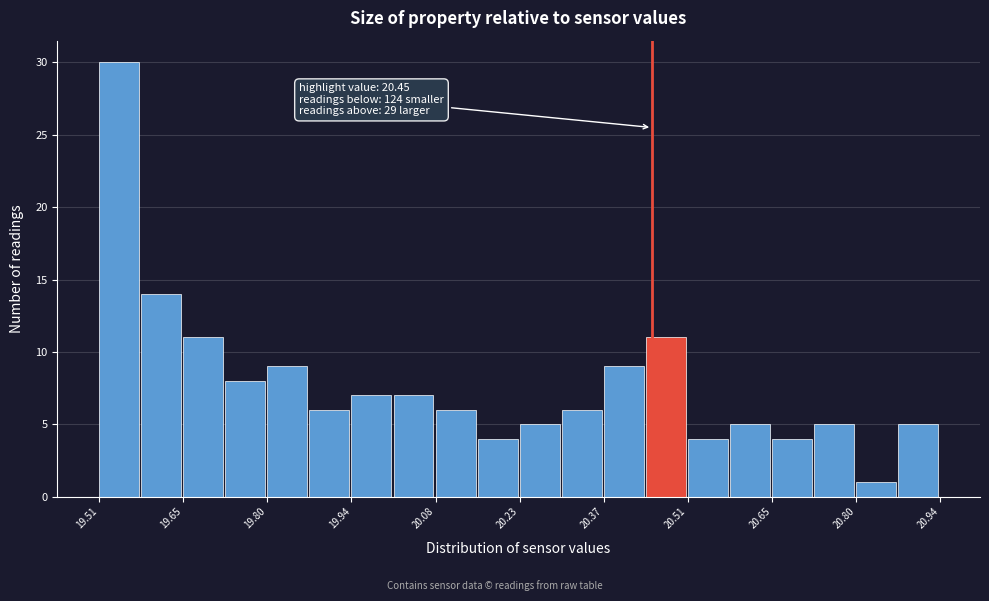

Read against the x-axis, roughly where is the centre of the tallest bar?

19.54